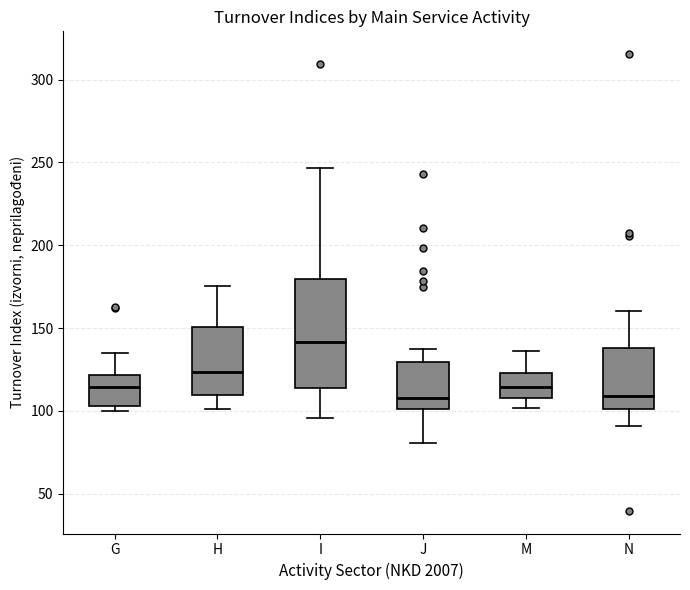

Reading left to right, transcribe this box plot: for each box, give where its median line is, the range the box spans, and where its two whiskers end, as read against the y-axis. The values are not printed on the chart, so give them approximately, as read against the axis.

G: median 115, box 105 to 120, whiskers 100 to 135
H: median 125, box 110 to 150, whiskers 100 to 175
I: median 140, box 115 to 180, whiskers 95 to 245
J: median 110, box 100 to 130, whiskers 80 to 140
M: median 115, box 110 to 125, whiskers 100 to 135
N: median 110, box 100 to 140, whiskers 90 to 160